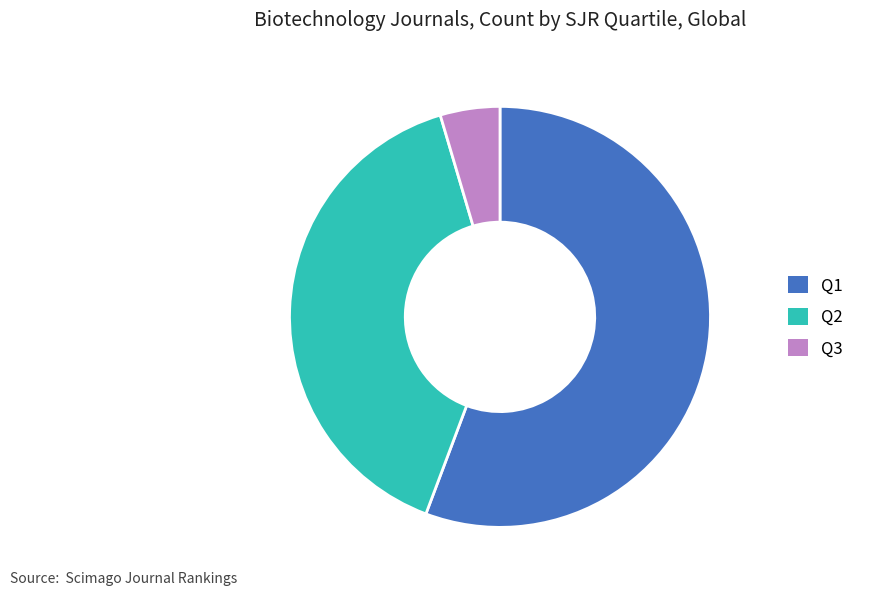

Is the sum of Q1 and Q3 greater than half?

Yes